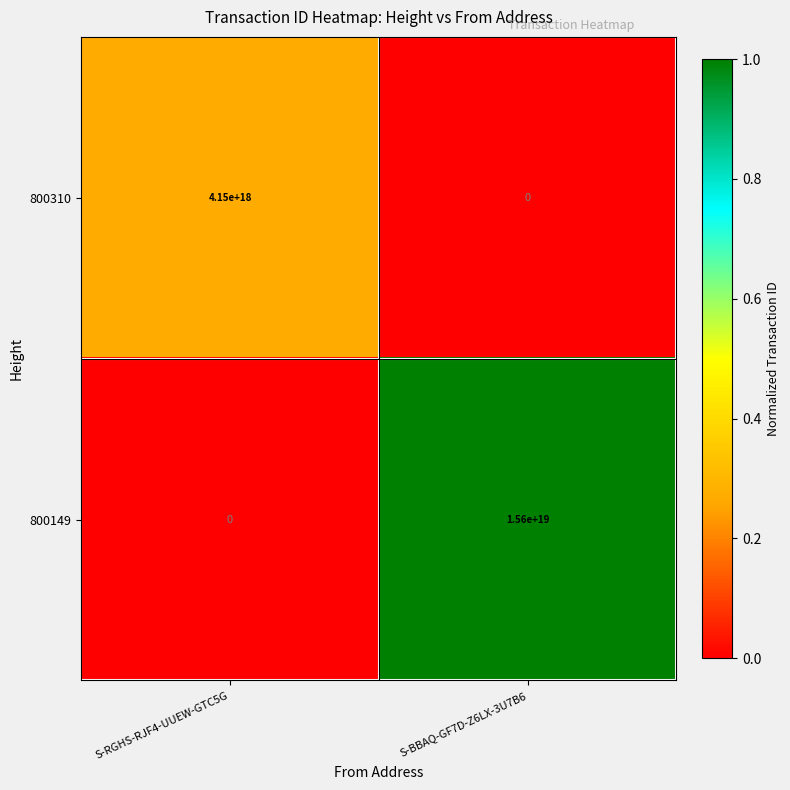

How many distinct data groups are displayed?

2